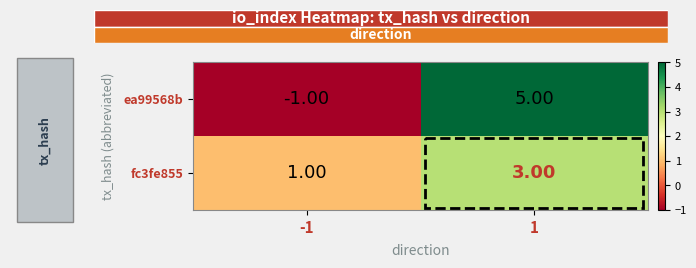

At which category is the sum across all series the highest?

1